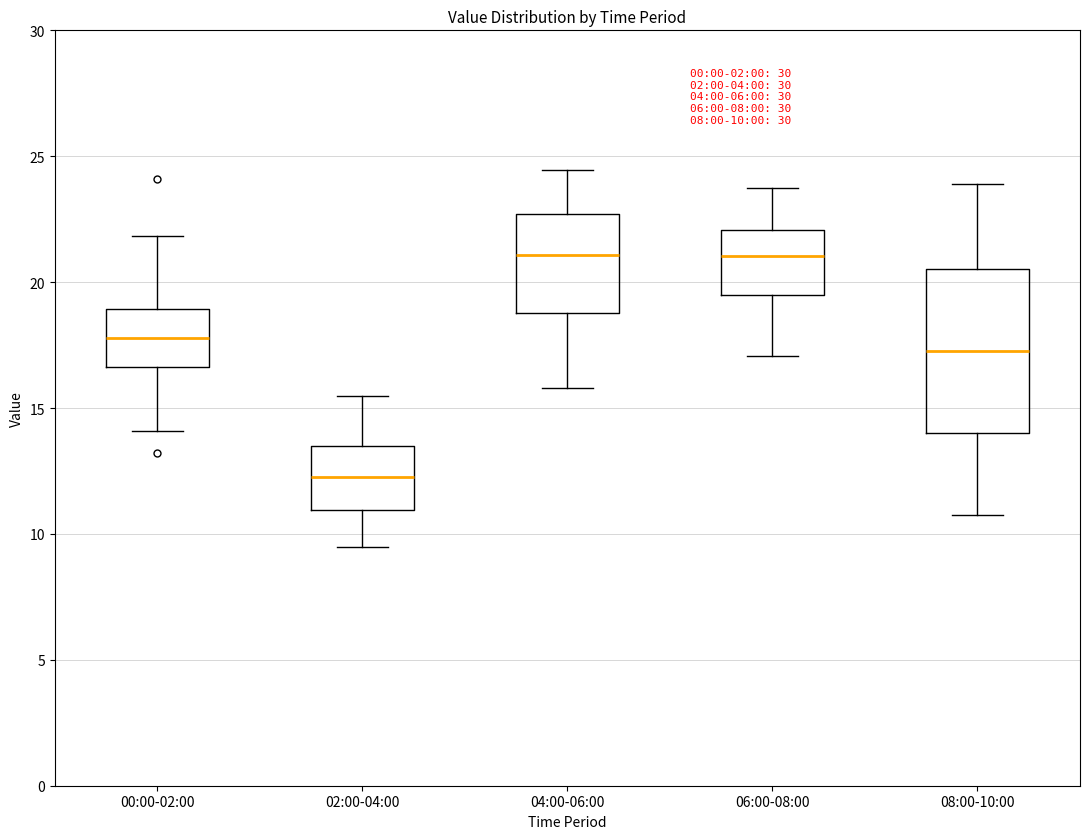

Which box is the tallest, from its lower edge to its upper edge?

08:00-10:00